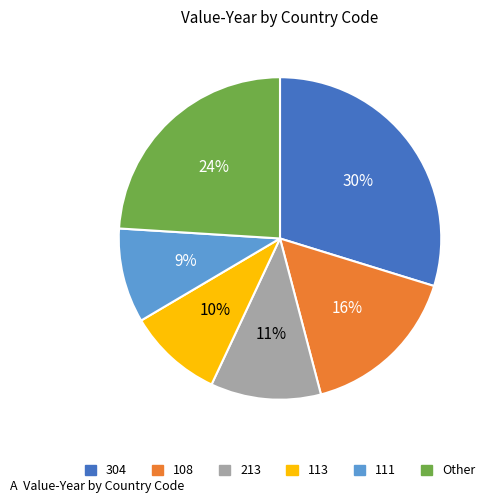

Does any single category account for the majority?

No